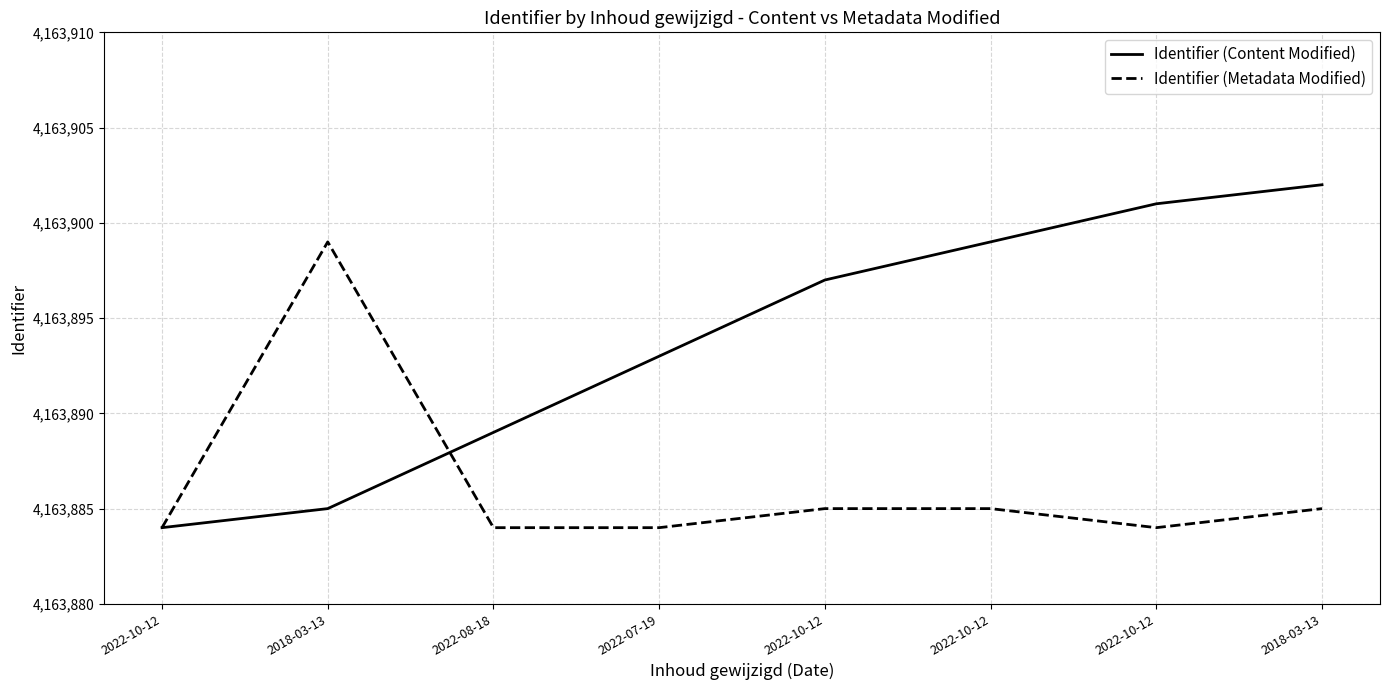

How many times do Identifier (Metadata Modified) and Identifier (Content Modified) cross each other?

1